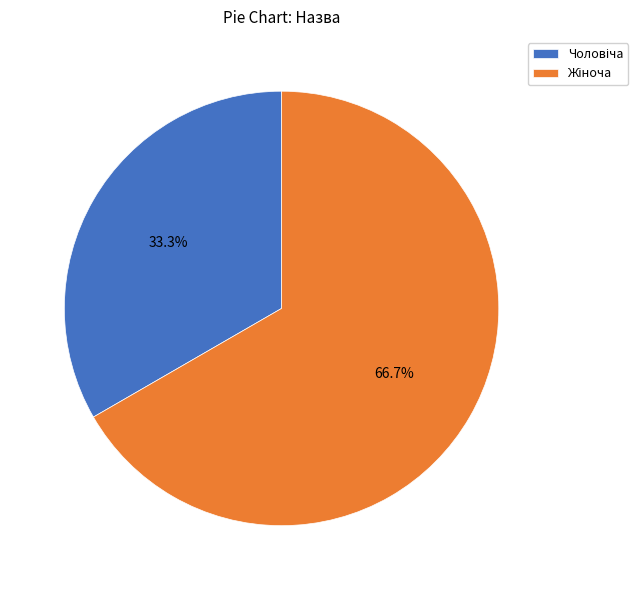

Does any single category account for the majority?

Yes